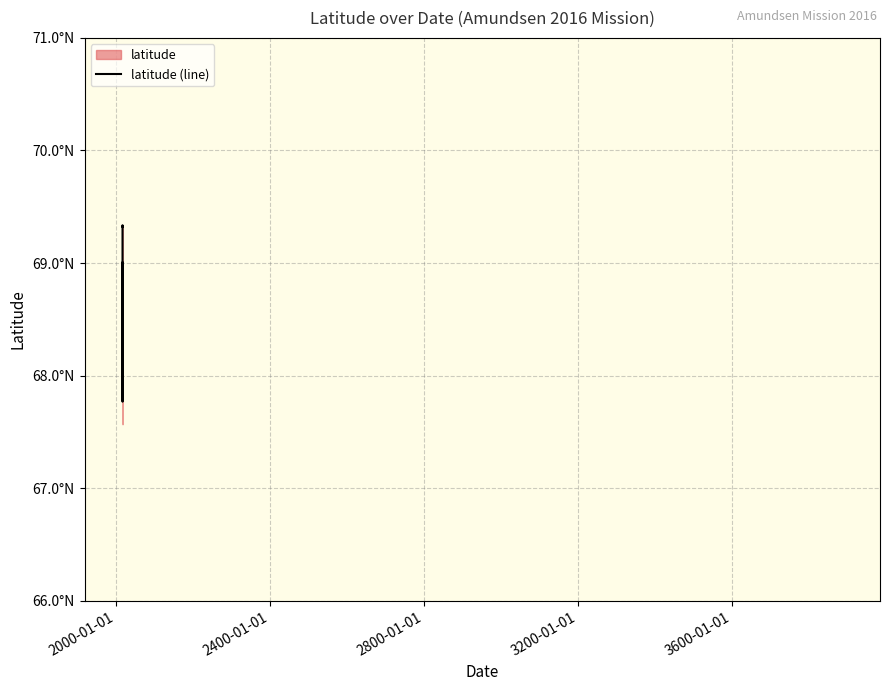

What is the value of the 1st point from the left?

69.3